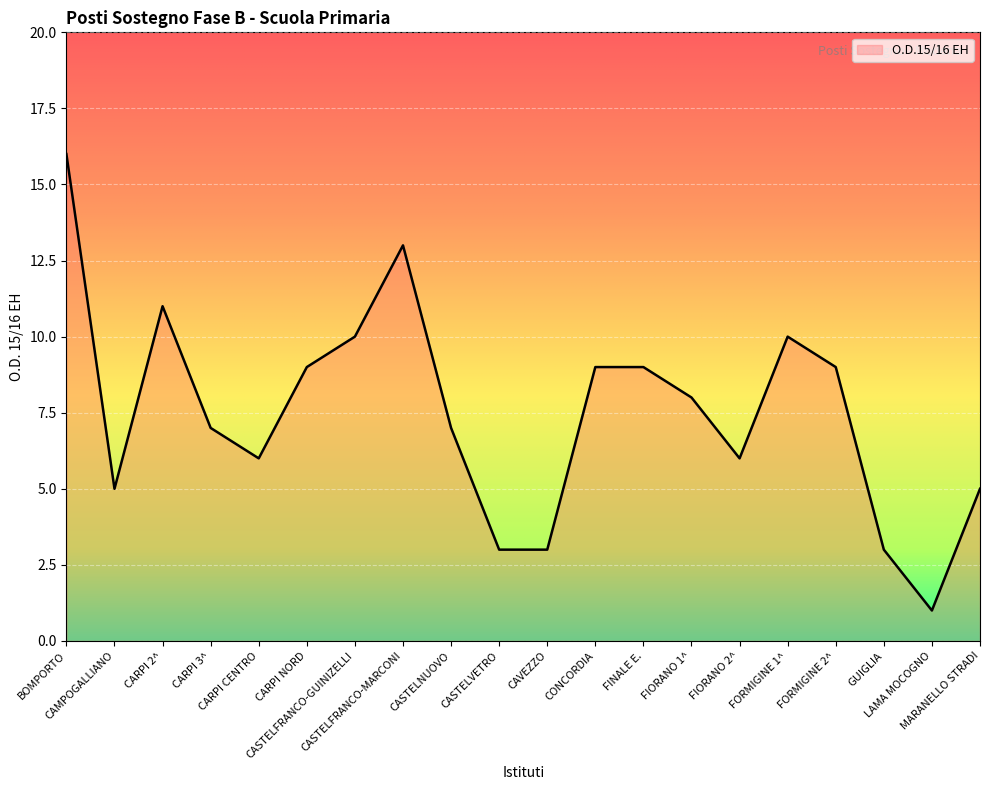

What is the maximum value shown in the chart?

16